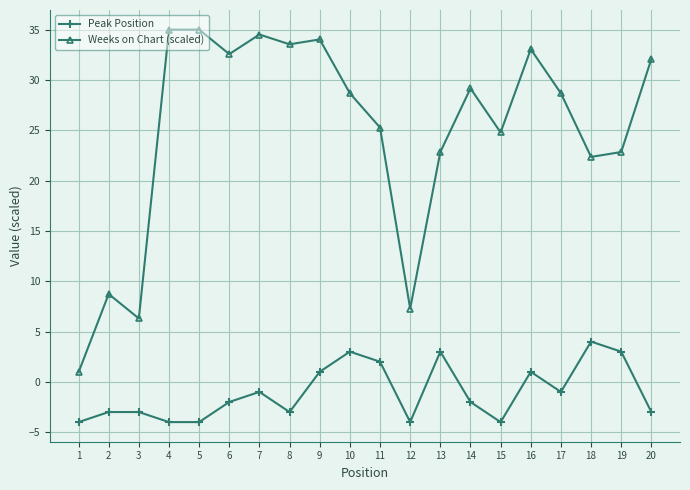

The Weeks on Chart (scaled) series shows 28.7 at 10. True or false?

True